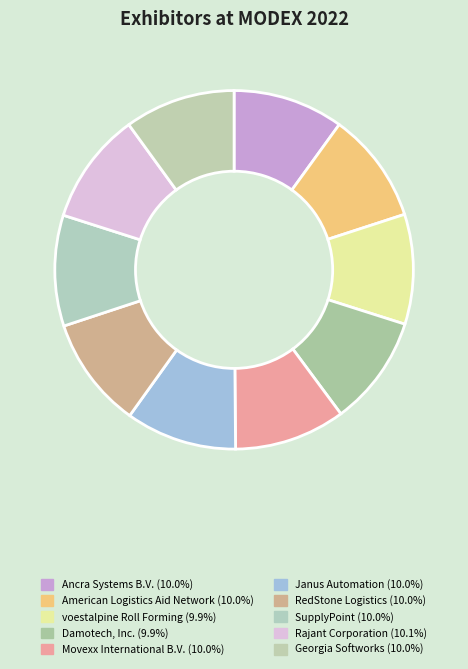

How many segments does this pie chart have?

10